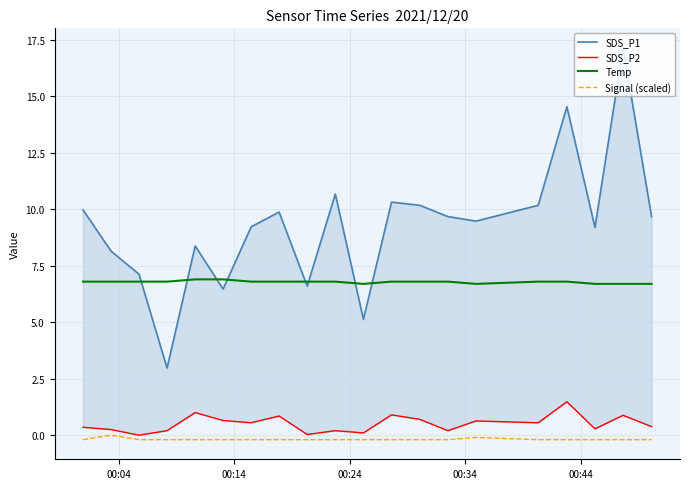

In SDS_P2, how many points are lower than both neighbors (excluding endpoints)?

7